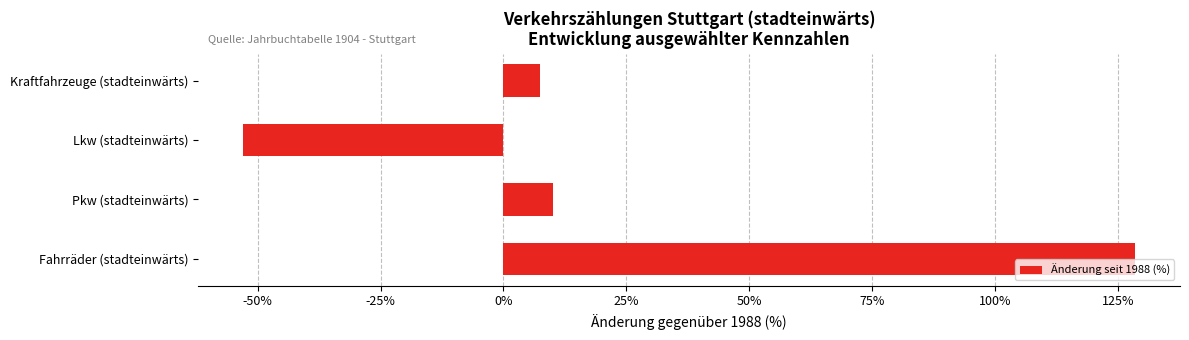

The value at Fahrräder (stadteinwärts) is 128.5. True or false?

True